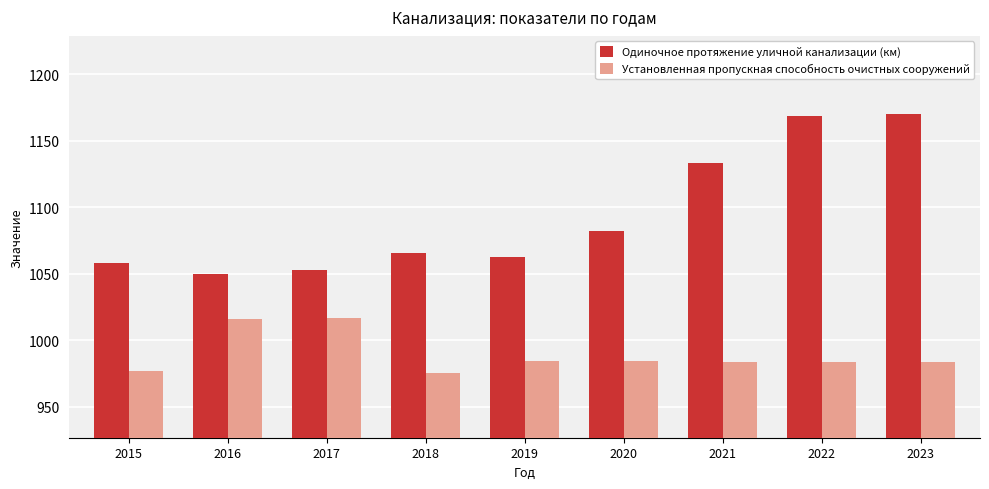

Where does the Установленная пропускная способность очистных сооружений series first go above 983?

2016